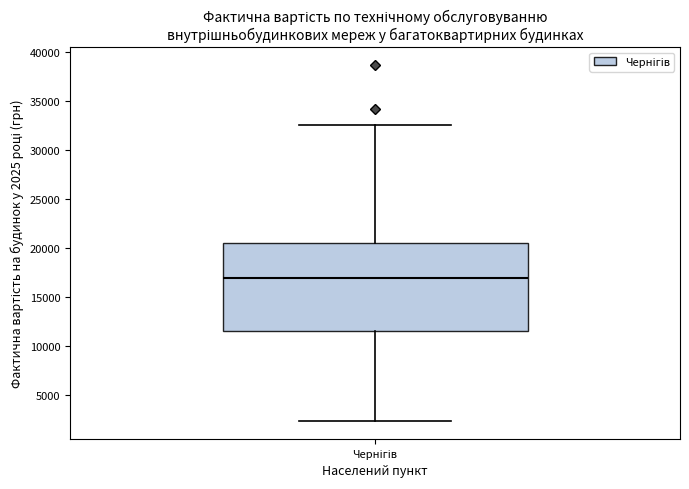

Where is the upper edge of the box for Чернігів on the y-axis? The values are not printed on the chart, so give them approximately, as read against the axis.

20500